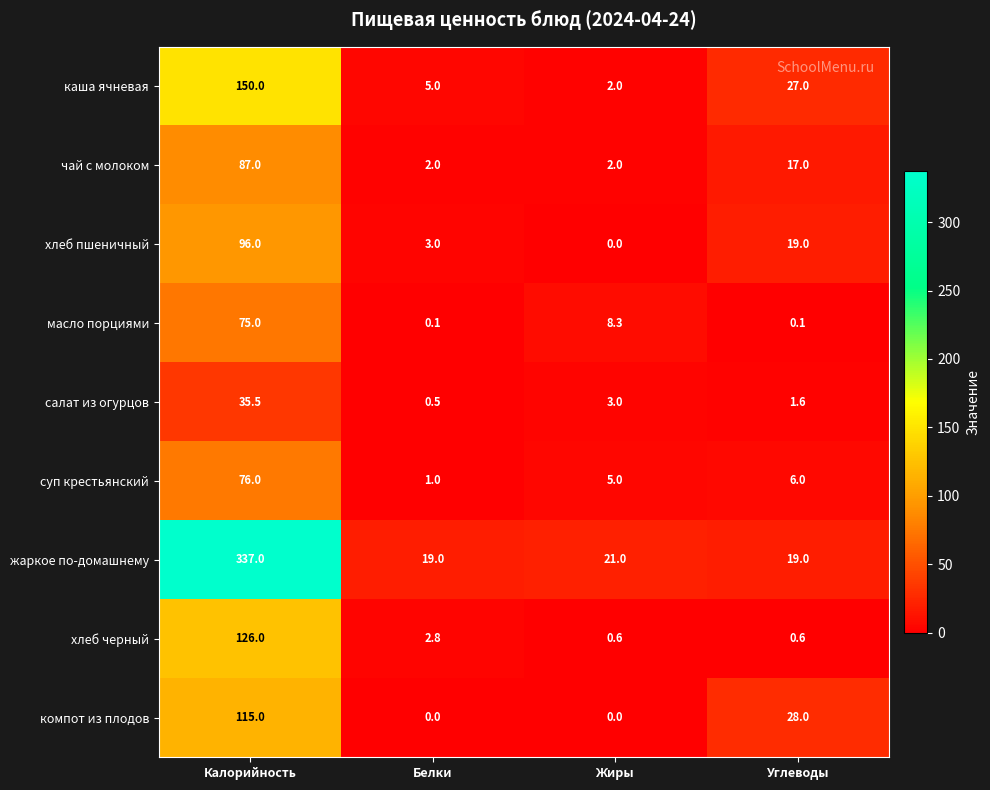

What is the sum of the каша ячневая values at Белки and Жиры?

7.0